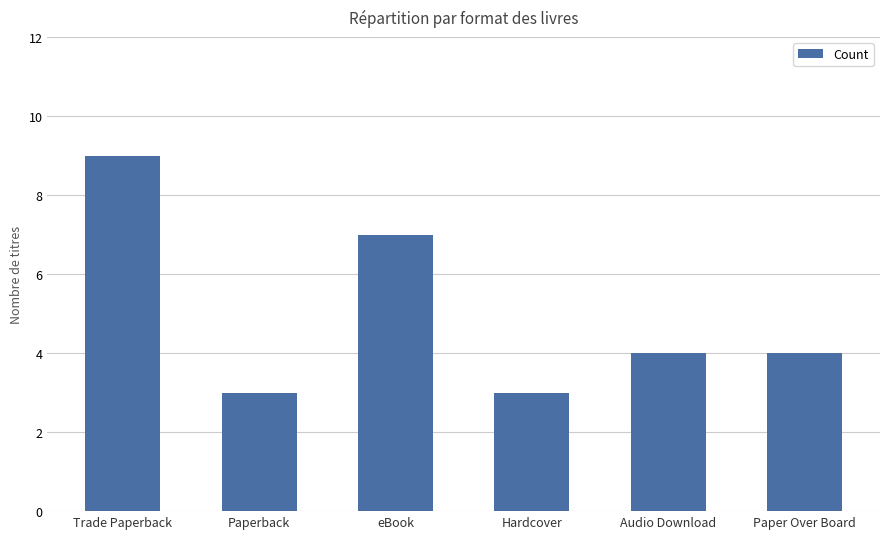

How many categories are shown in the chart?

6